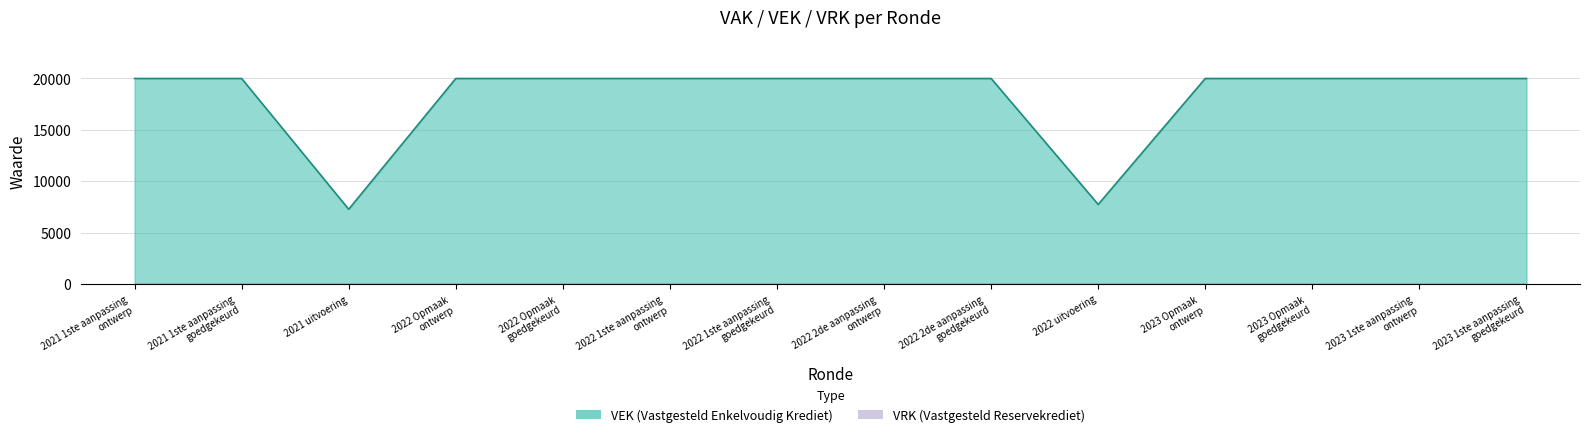

List the labels in order of value, smallest first.

2021 uitvoering, 2022 uitvoering, 2021 1ste aanpassing ontwerp, 2021 1ste aanpassing goedgekeurd, 2022 Opmaak ontwerp, 2022 Opmaak goedgekeurd, 2022 1ste aanpassing ontwerp, 2022 1ste aanpassing goedgekeurd, 2022 2de aanpassing ontwerp, 2022 2de aanpassing goedgekeurd, 2023 Opmaak ontwerp, 2023 Opmaak goedgekeurd, 2023 1ste aanpassing ontwerp, 2023 1ste aanpassing goedgekeurd